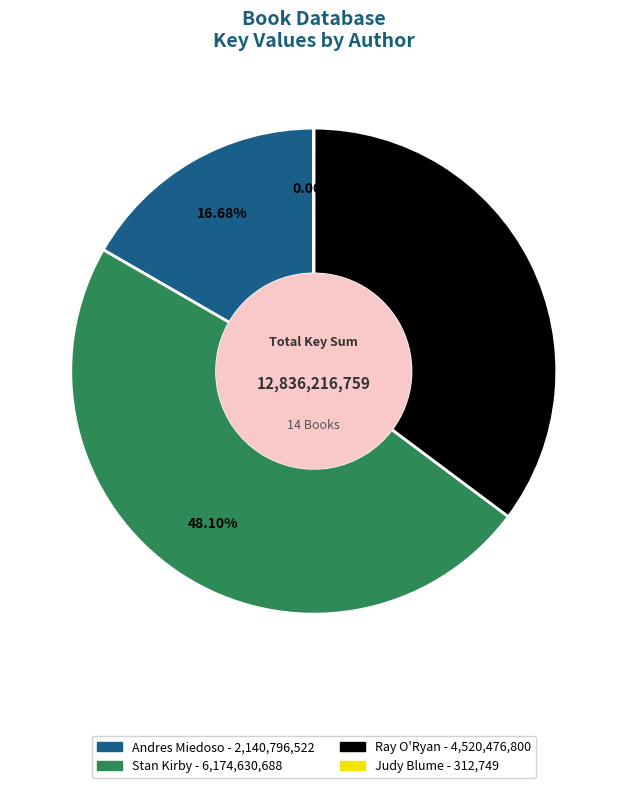

Is there a majority slice in this chart?

No